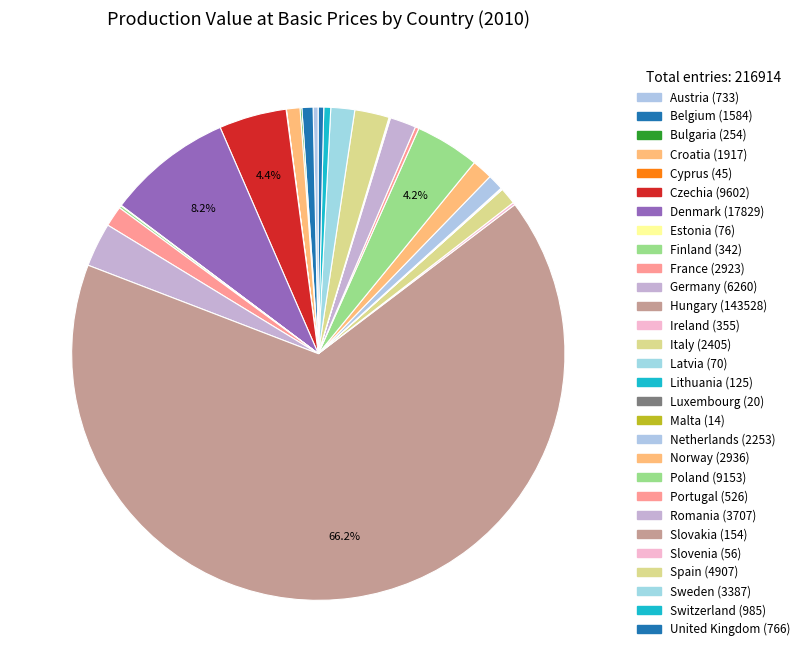

What is the ratio of the value at Netherlands to the value at France?

0.8